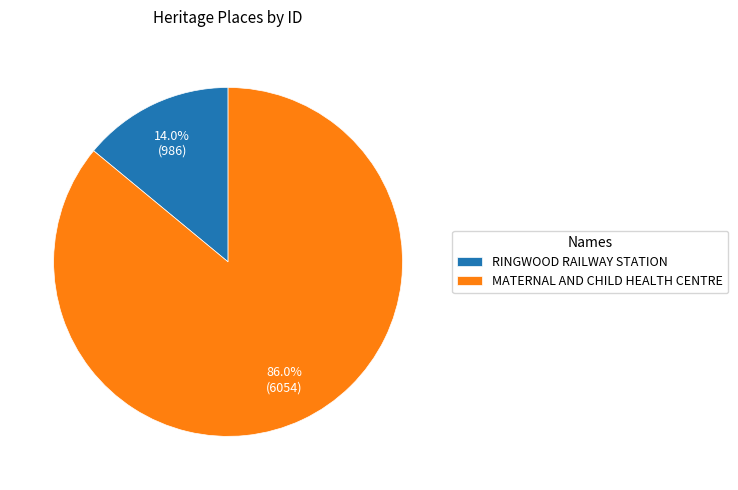

The MATERNAL AND CHILD HEALTH CENTRE slice represents 86% of the pie. True or false?

True